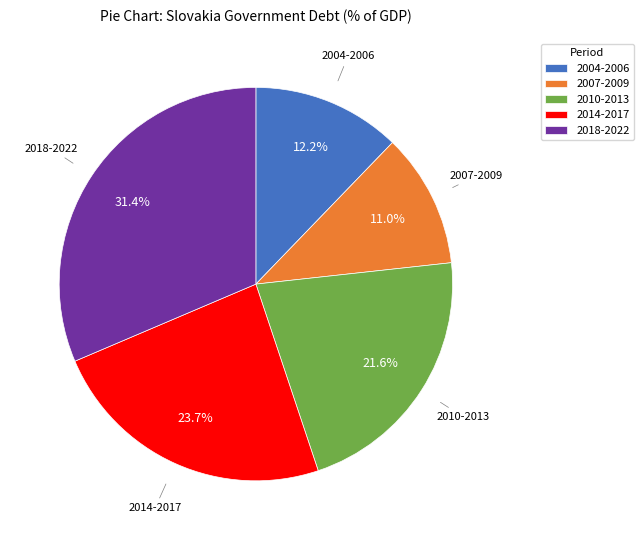

Which slice is the largest?

2018-2022